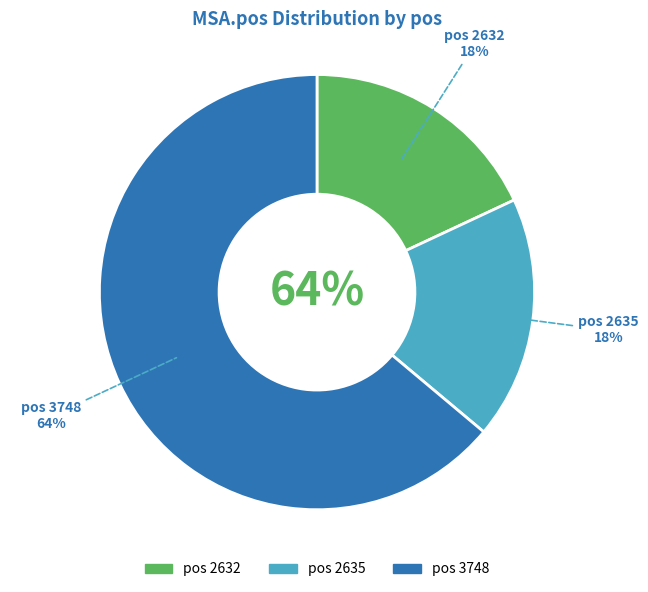

To the nearest percent, what percentage of the pie is 2632?

18%